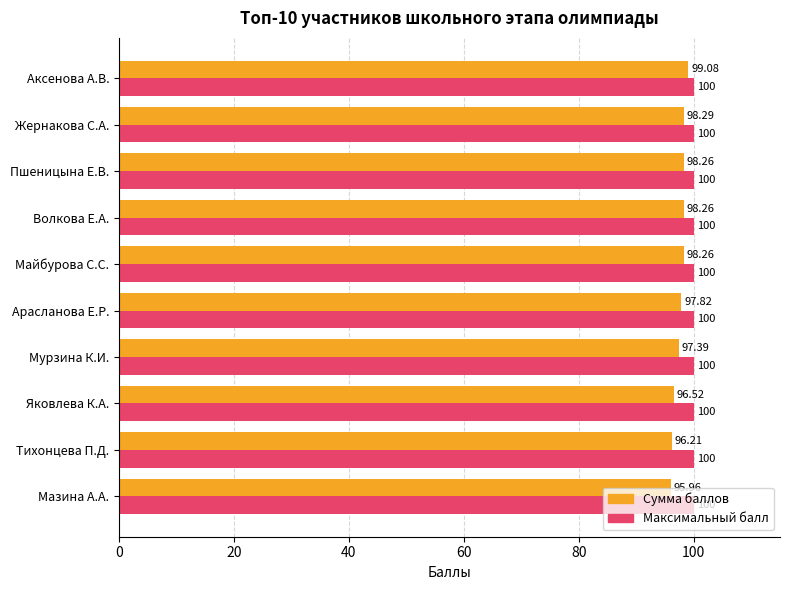

What is the sum of all Максимальный балл values?

1000.0